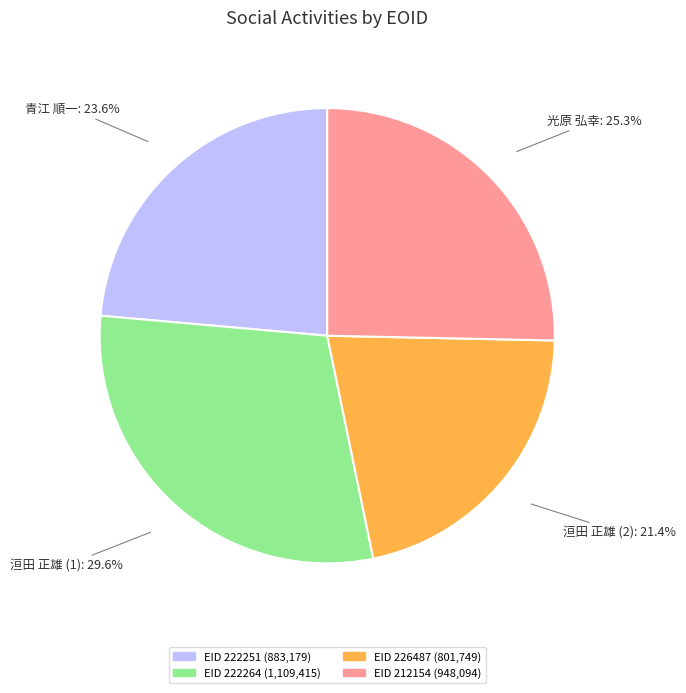

Is there any slice that represents more than half of the pie?

No